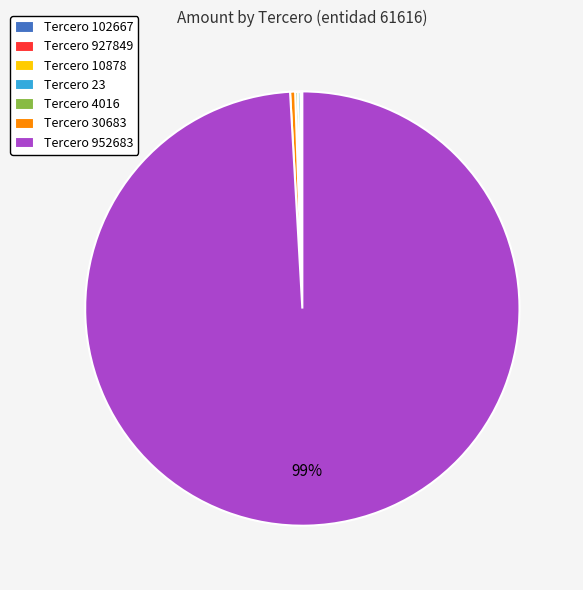

Which category has the biggest portion of the pie?

Tercero 952683